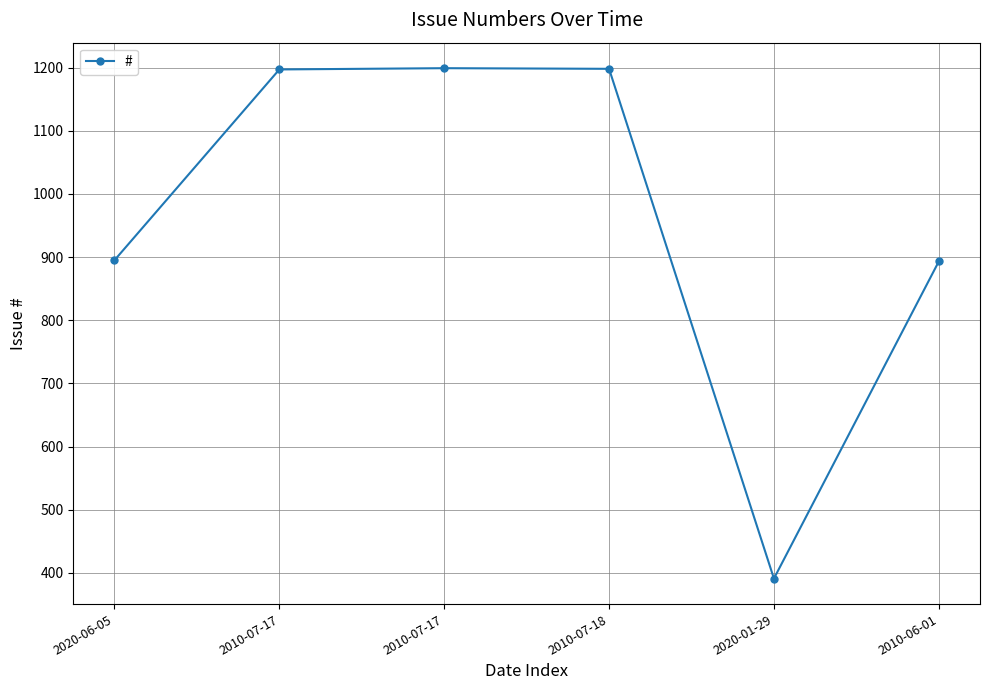

What is the value of the 2nd point from the left?

1197